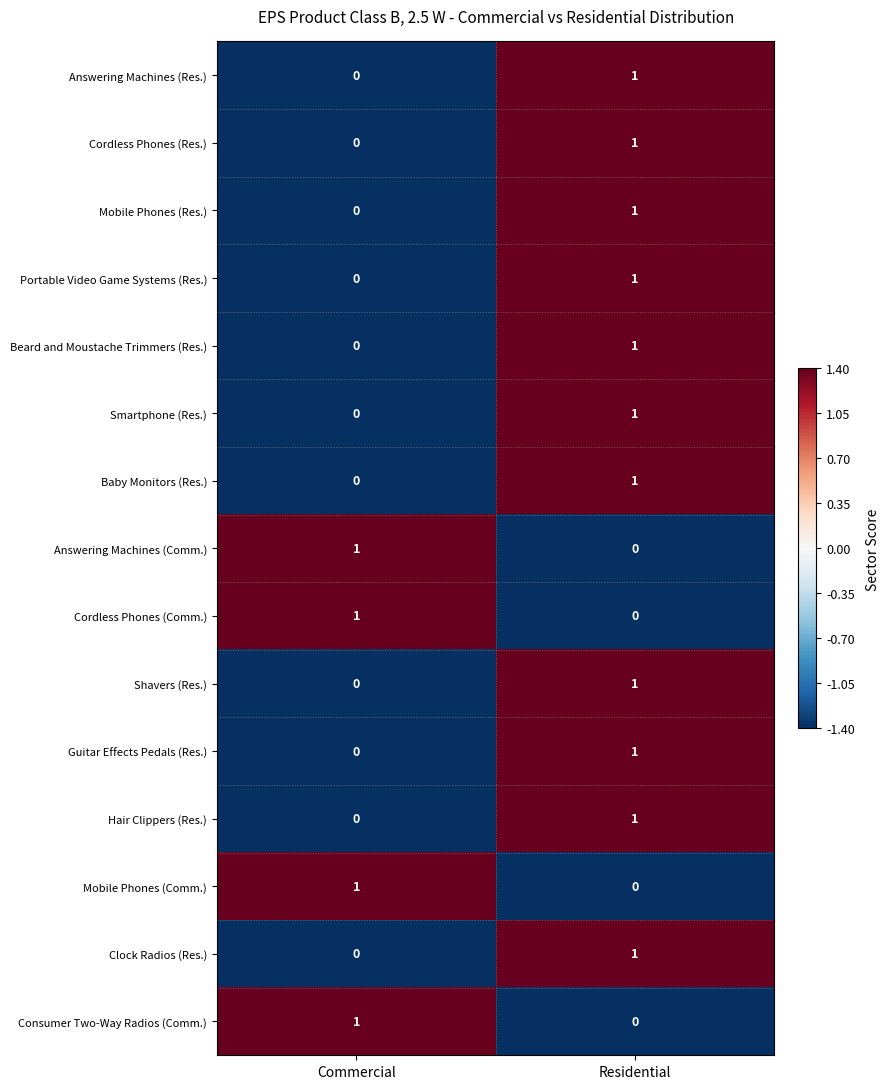

What is the total value across all series at Residential?

11